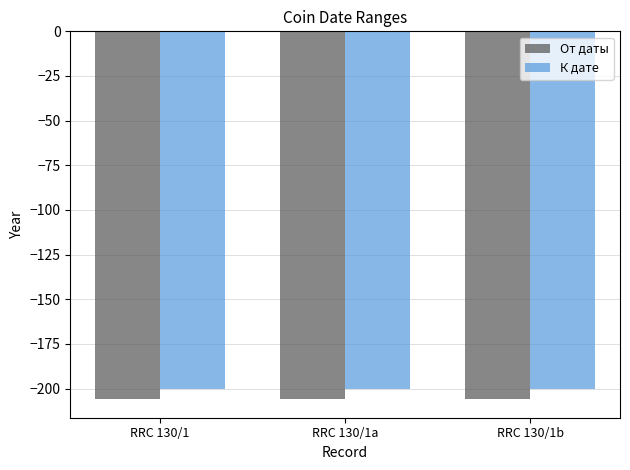

What are all the series names shown in the legend?

От даты, К дате